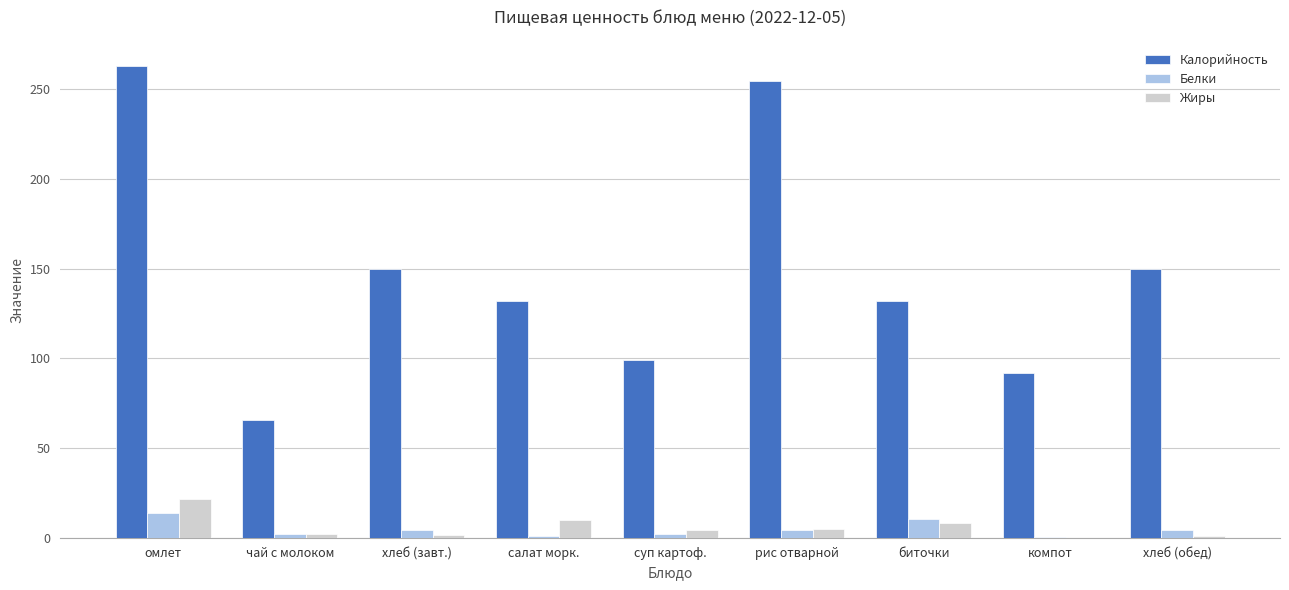

Is it true that Калорийность equals 150.0 at хлеб (обед)?

True